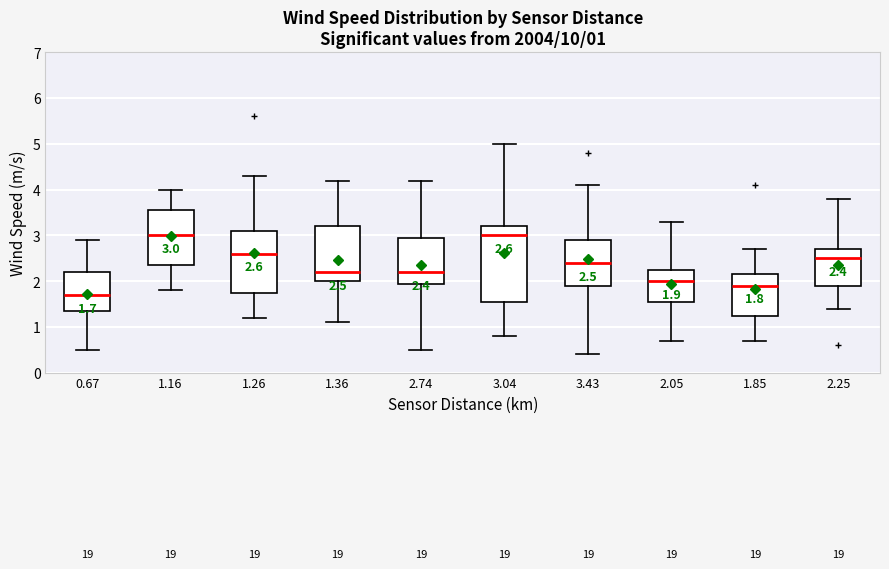

Which box is the tallest, from its lower edge to its upper edge?

3.04